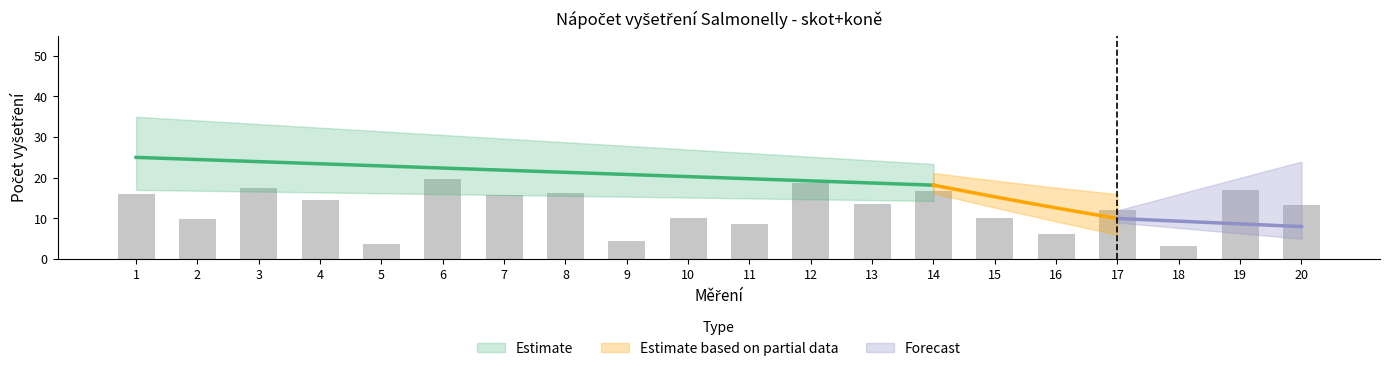

Which category has the highest value across all series?

1